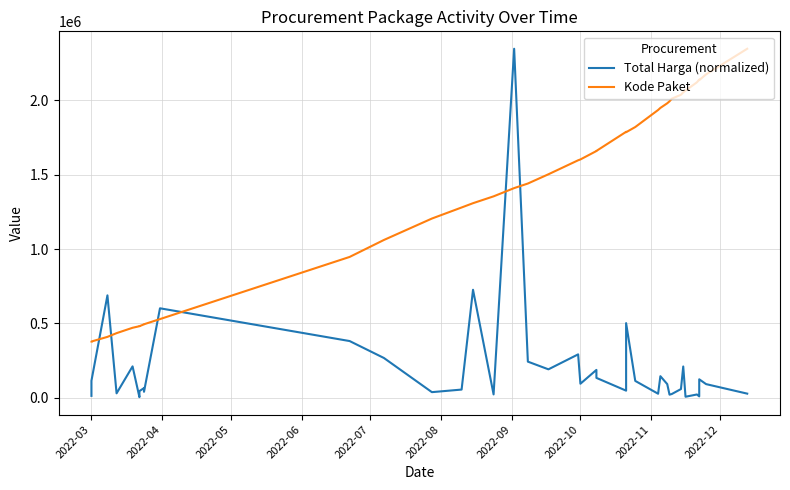

At how many categories does at least one series exceed 2219393?

2